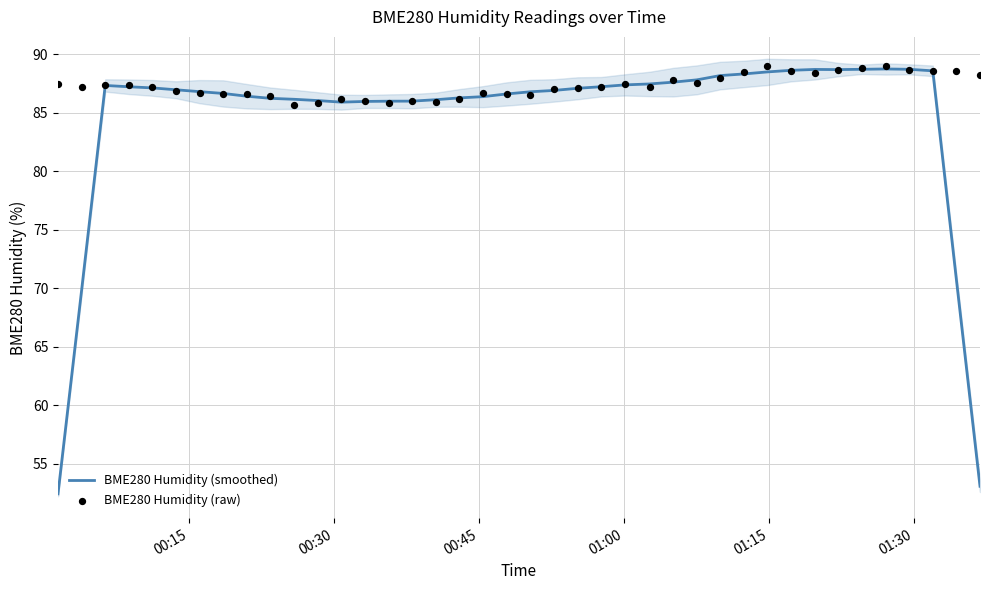

Is the value of BME280 Humidity (raw) at 00:30 greater than the value of BME280 Humidity (smoothed) at 30?

No